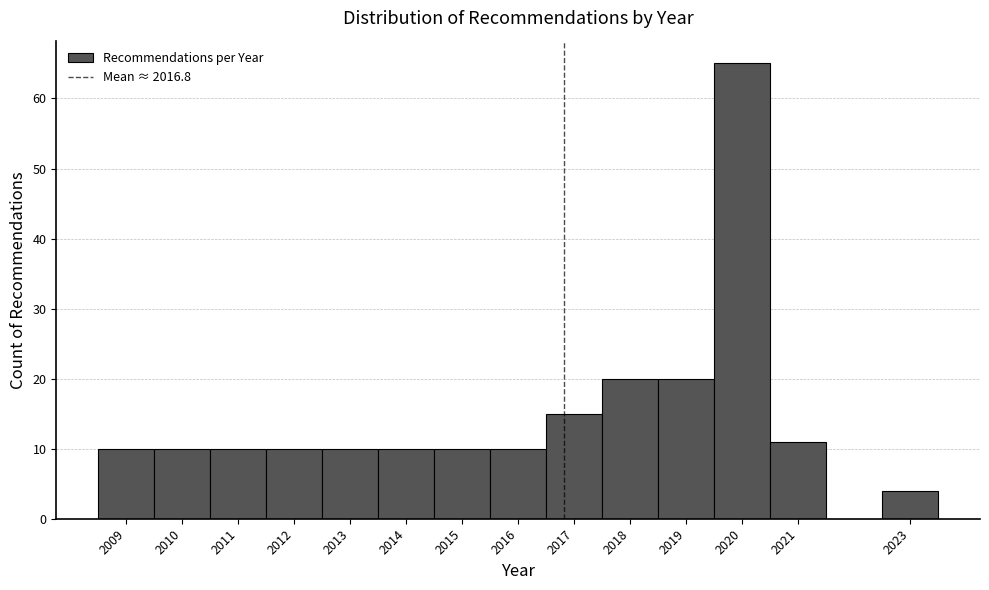

Reading left to right, transcribe this chart: for each bar, give the range it covers on the x-axis and its height. The values are not printed on the chart, so give them approximately, as read against the axis.

2008.5 to 2009.5: 10
2009.5 to 2010.5: 10
2010.5 to 2011.5: 10
2011.5 to 2012.5: 10
2012.5 to 2013.5: 10
2013.5 to 2014.5: 10
2014.5 to 2015.5: 10
2015.5 to 2016.5: 10
2016.5 to 2017.5: 15
2017.5 to 2018.5: 20
2018.5 to 2019.5: 20
2019.5 to 2020.5: 65
2020.5 to 2021.5: 11
2021.5 to 2022.5: 0
2022.5 to 2023.5: 4